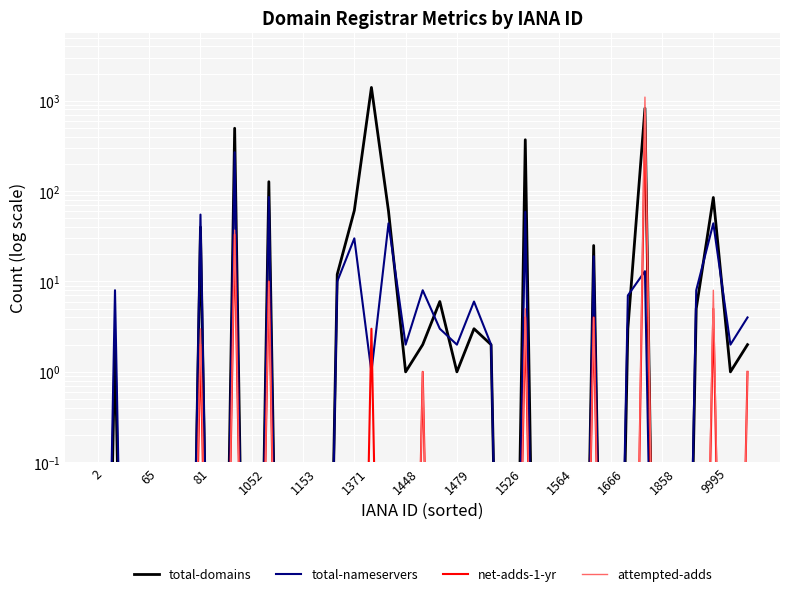

True or false: attempted-adds and net-adds-1-yr cross at least once.

False